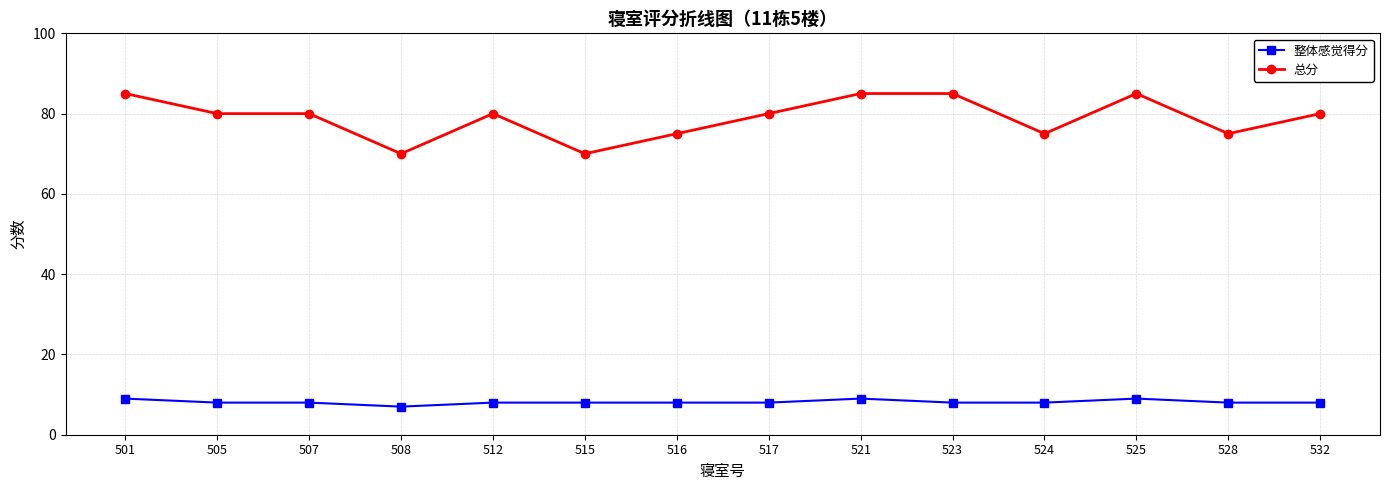

What is the maximum value shown in the chart?

85